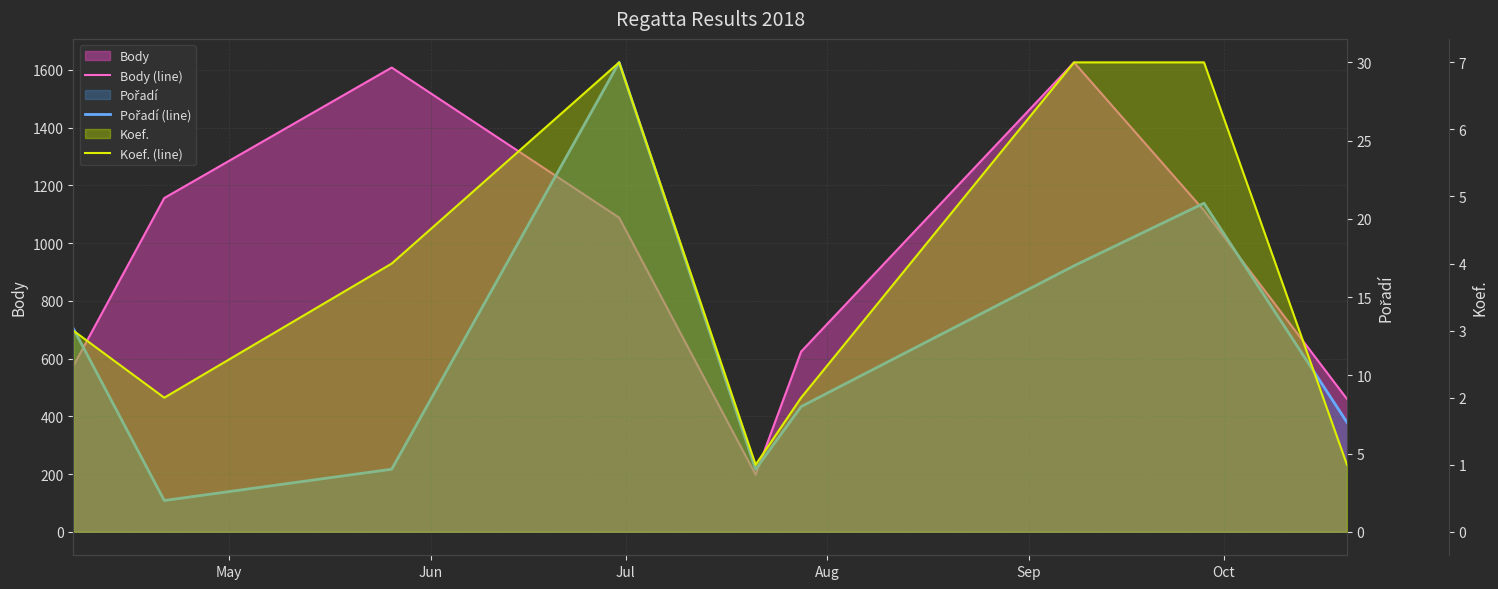

Which series has the largest total across all categories?

Body (line)